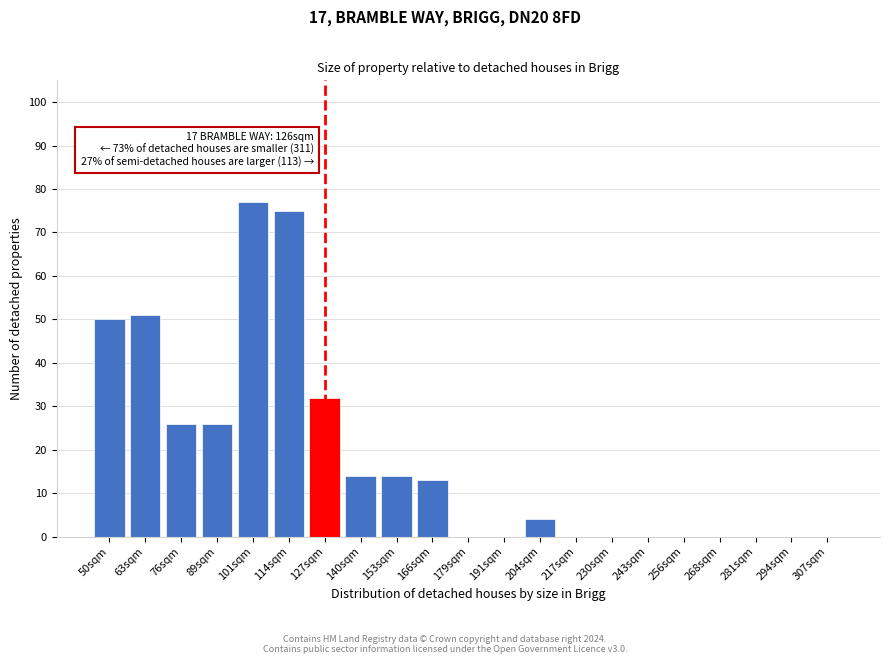

Reading left to right, transcribe all the data shown in this chart.

50sqm=50	63sqm=51	76sqm=26	89sqm=26	101sqm=77	114sqm=75	127sqm=32	140sqm=14	153sqm=14	166sqm=13	179sqm=0	191sqm=0	204sqm=4	217sqm=0	230sqm=0	243sqm=0	256sqm=0	268sqm=0	281sqm=0	294sqm=0	307sqm=0